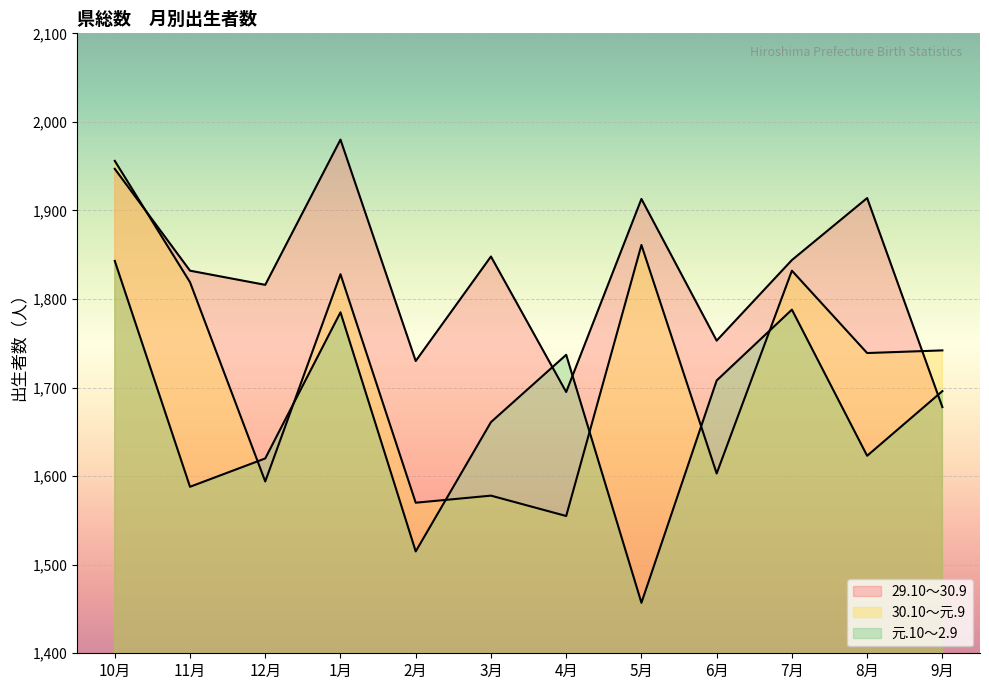

What is the sum of the 元.10～2.9 values at 2月 and 12月?

3135